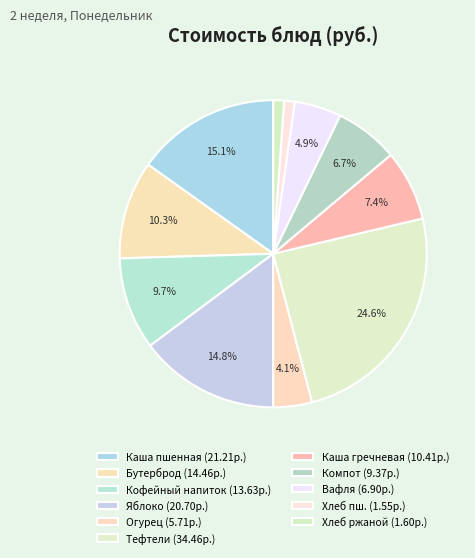

How many segments does this pie chart have?

11